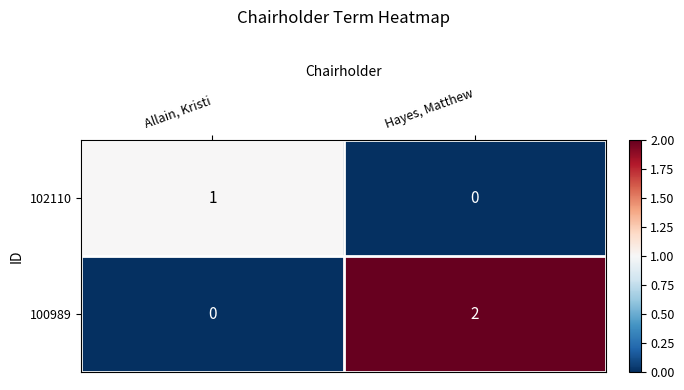

Which category has the highest value across all series?

Hayes, Matthew